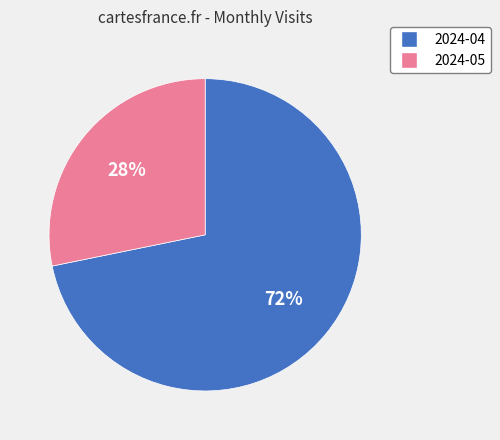

To the nearest percent, what is the difference between the largest and smallest slice percentages?

44%